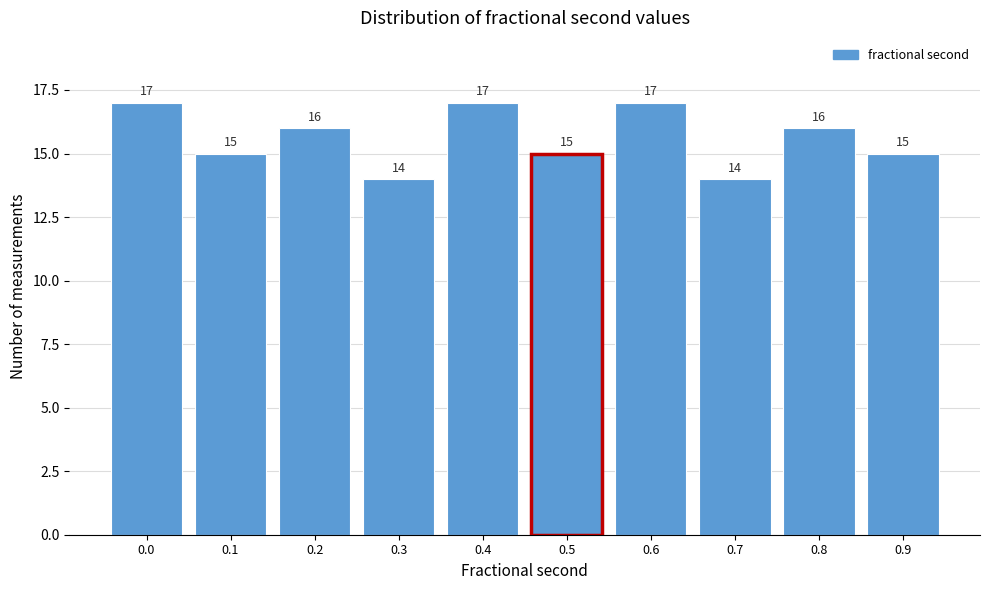

Reading left to right, transcribe all the data shown in this chart.

17	15	16	14	17	15	17	14	16	15